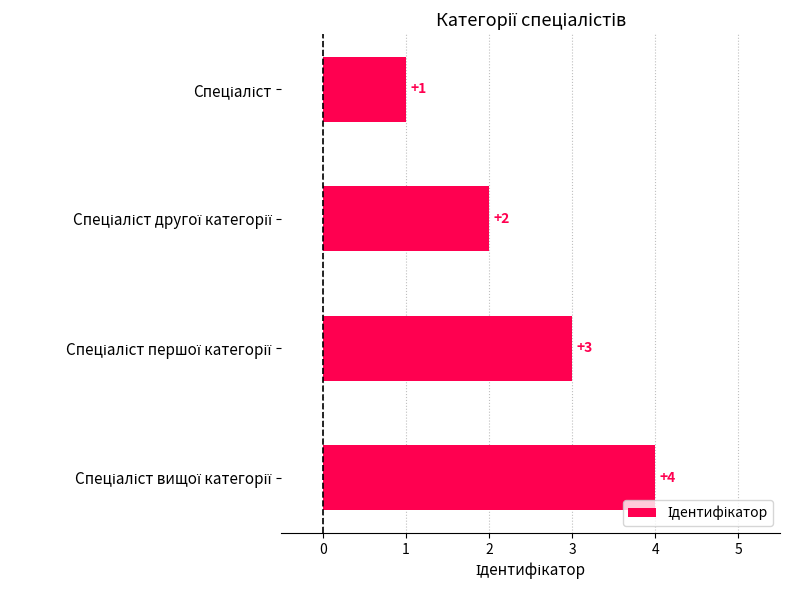

What is the value of the 1st bar from the top?

1